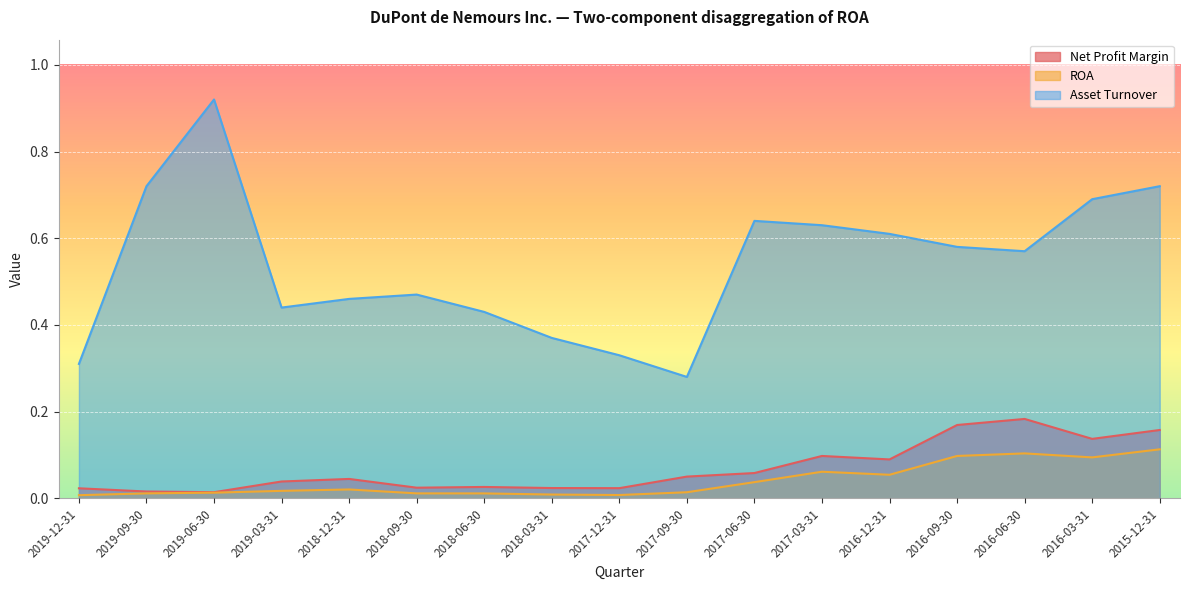

What are all the series names shown in the legend?

Net Profit Margin, ROA, Asset Turnover